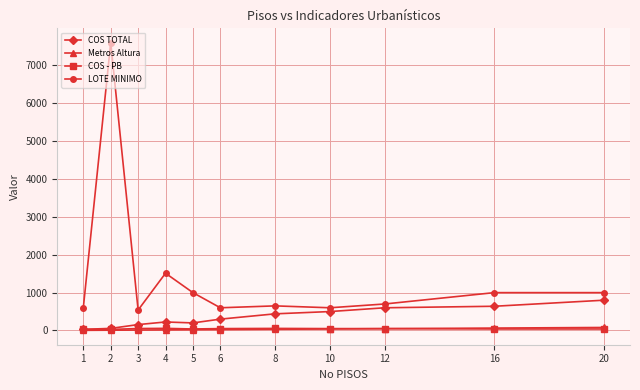

Is this an area chart (filled region under the line)?

No